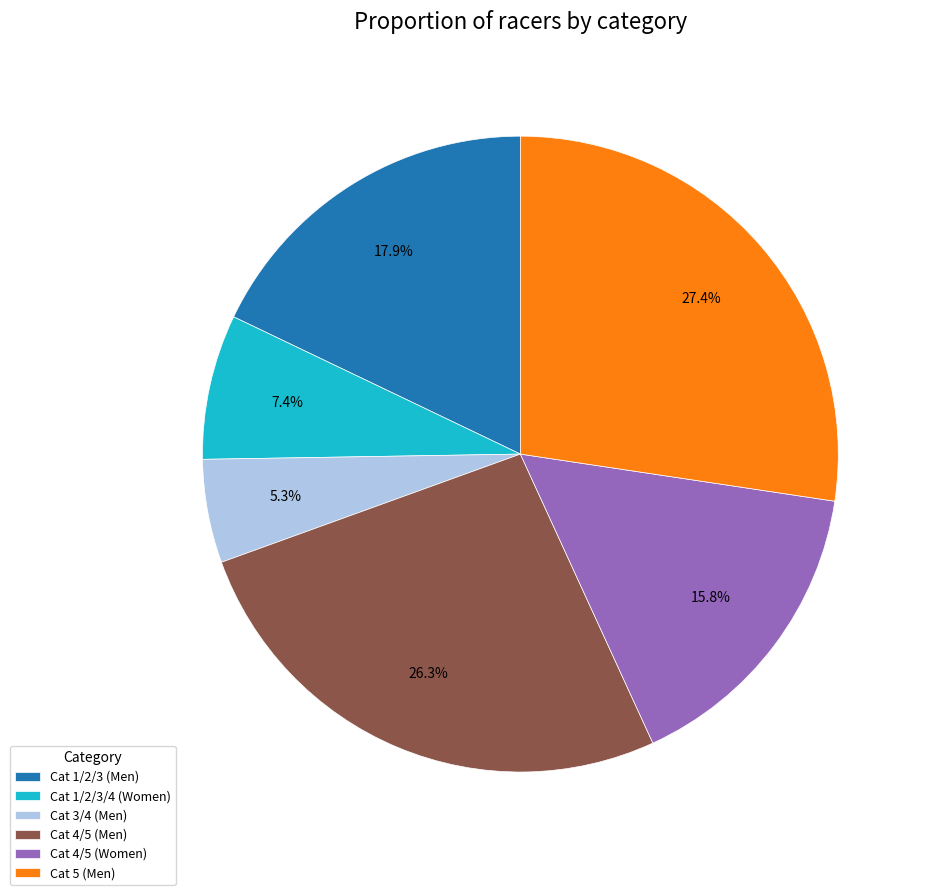

What is the ratio of the value at Cat 5 (Men) to the value at Cat 1/2/3/4 (Women)?

3.7